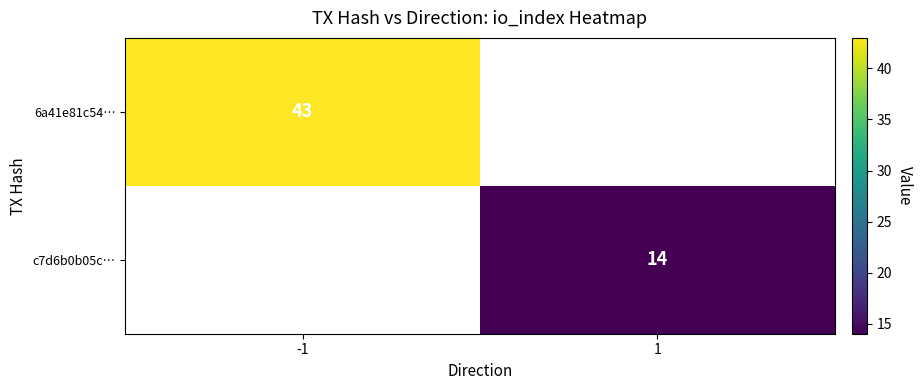

The value of c7d6b0b05c… at 1 is 21. True or false?

False